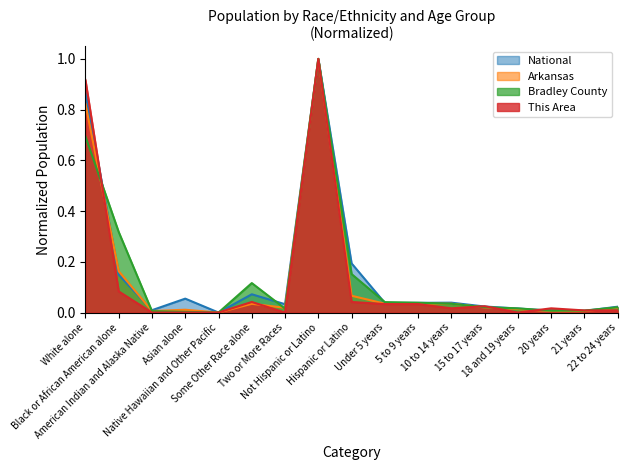

True or false: National has more than 1 interior local peaks.

True